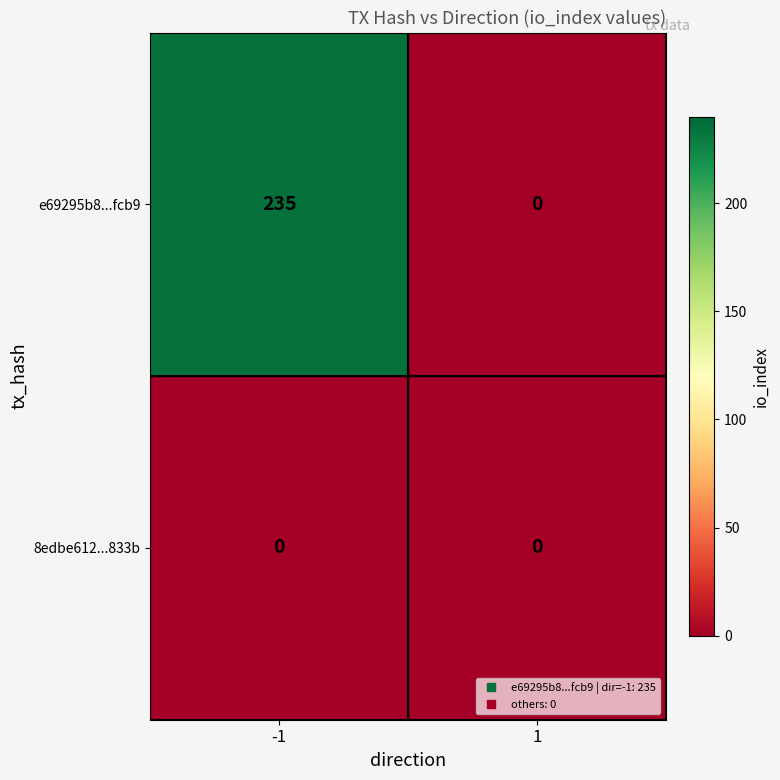

What is the difference between the highest and lowest values at -1?

235